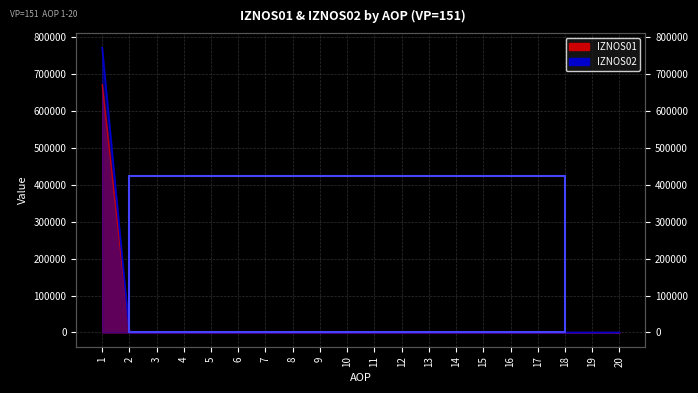

At which label does IZNOS02 reach its peak?

1